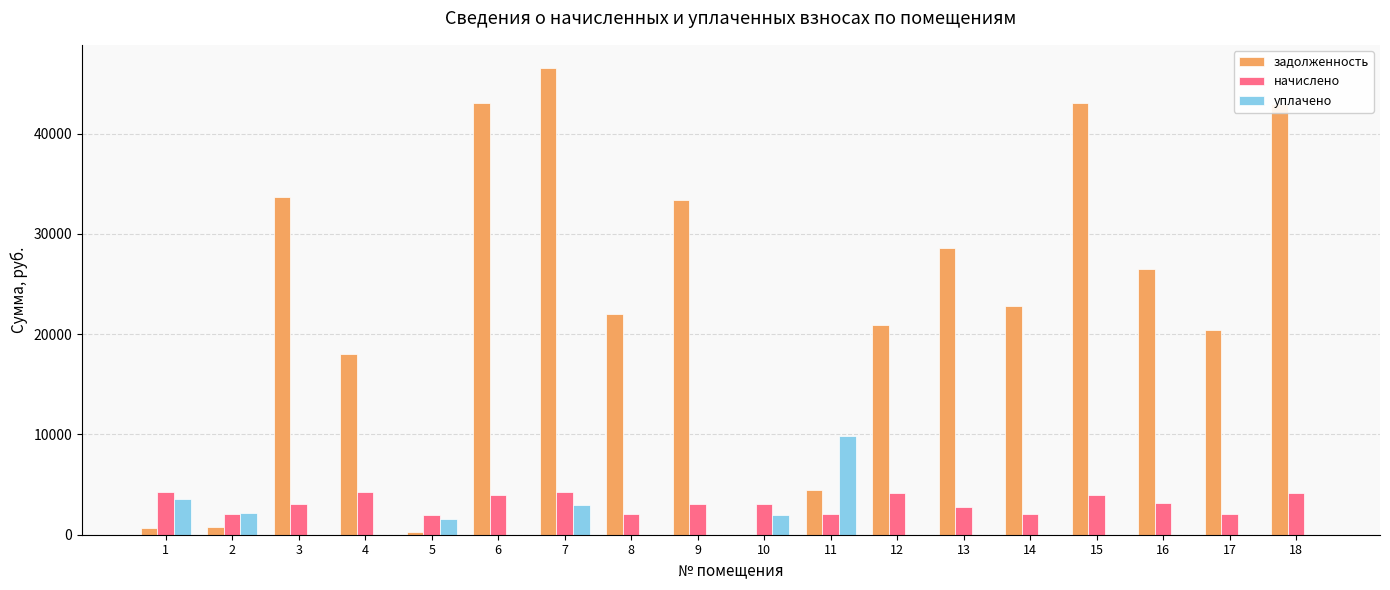

At which category is the sum across all series the highest?

7